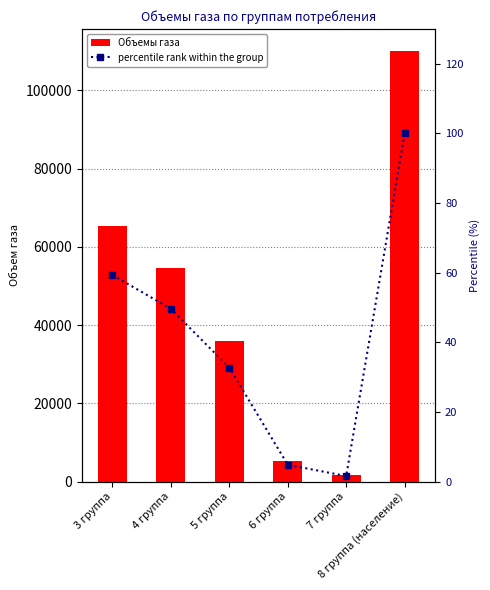

Reading left to right, transcribe all the data shown in this chart.

Объемы газа: 65374.5	54663.6	36036.1	5302.7	1737.0	110196.0
percentile rank within the group: 59.3	49.6	32.7	4.8	1.6	100.0